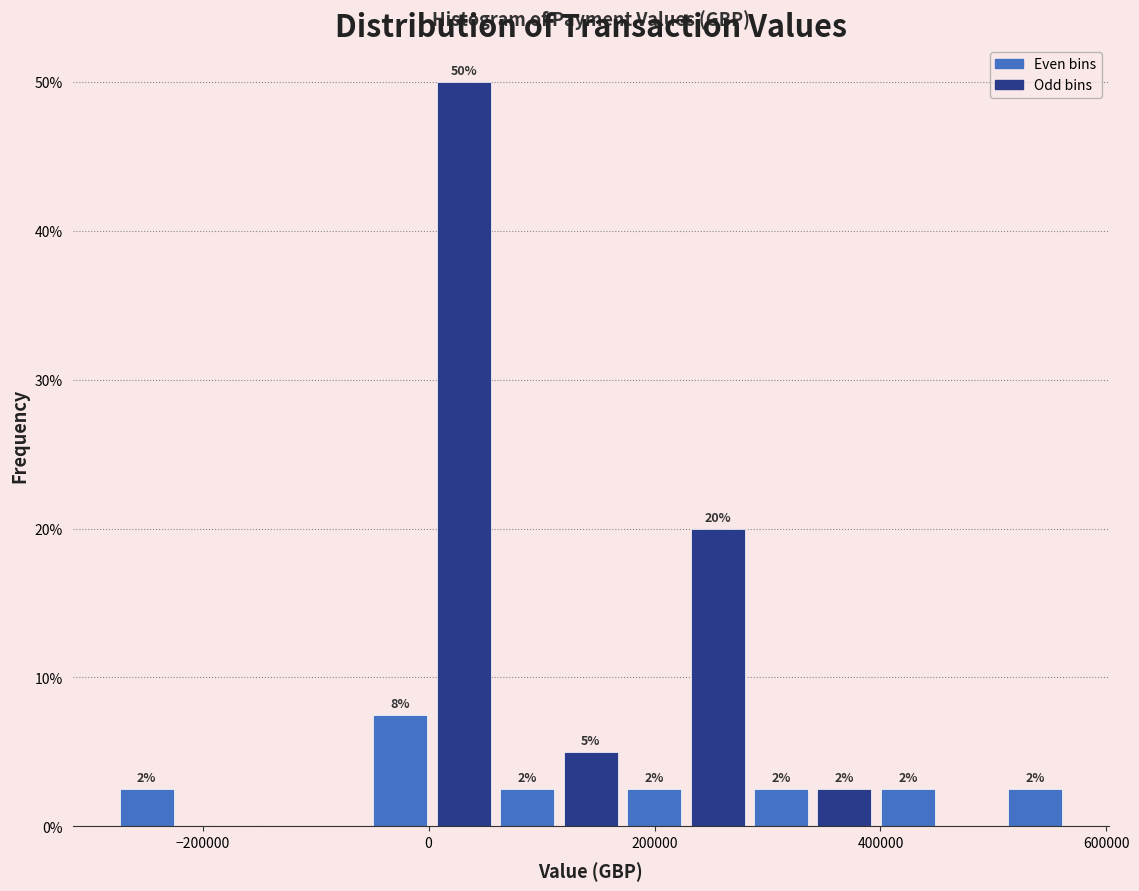

Around what value on the x-axis is the tallest bar? Give the approximate position of its centre, as read against the axis.

40000